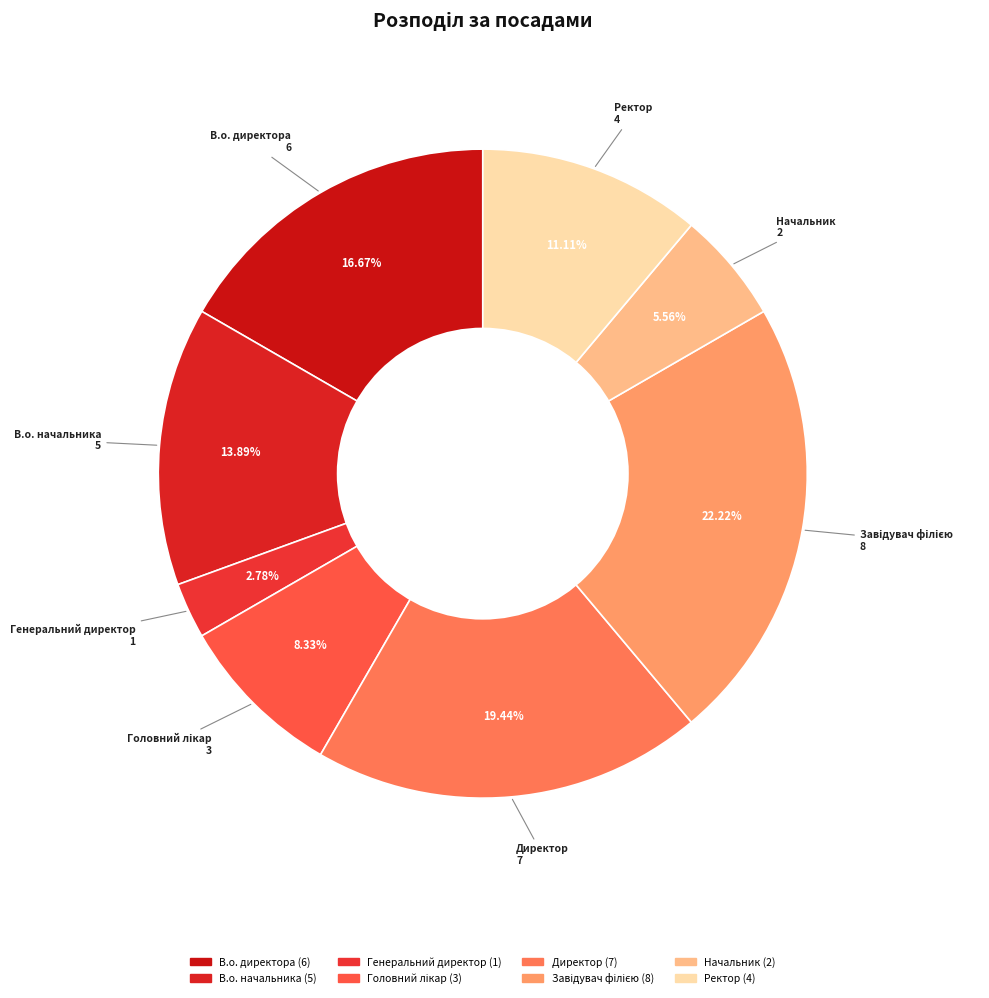

What percentage is NOT represented by В.о. начальника?

86.1%